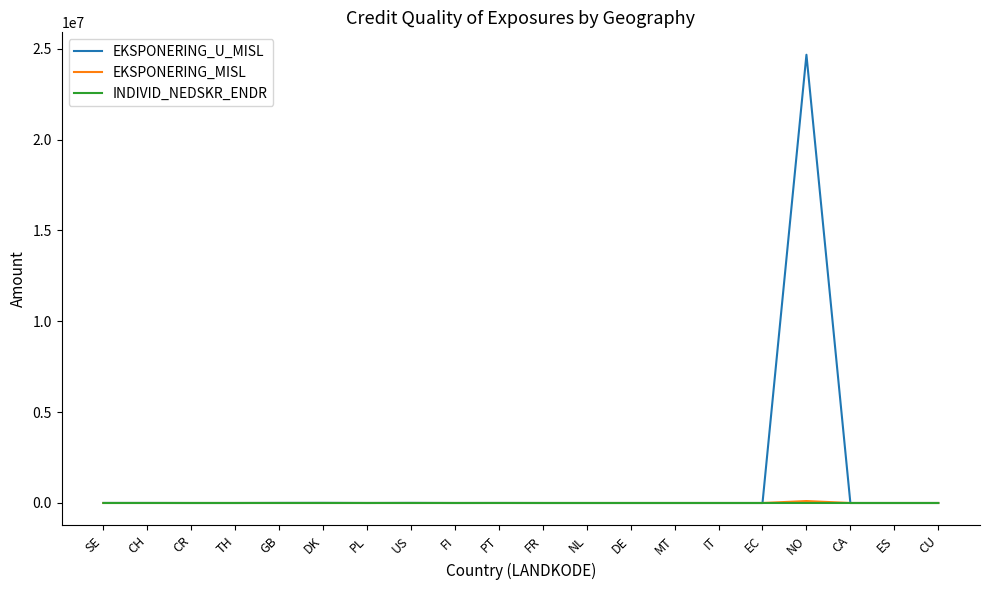

At which category is the sum across all series the highest?

NO